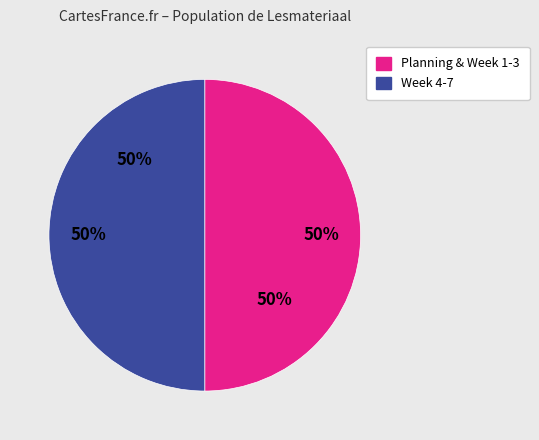

What is the ratio of the value at Video week 4 to the value at Video week 7?

1.0